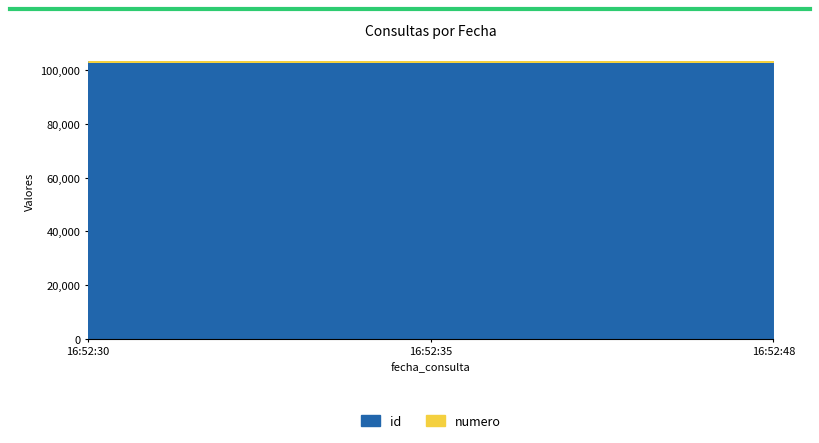

The value of numero at 2024-05-21 16:52:30 is 1. True or false?

True